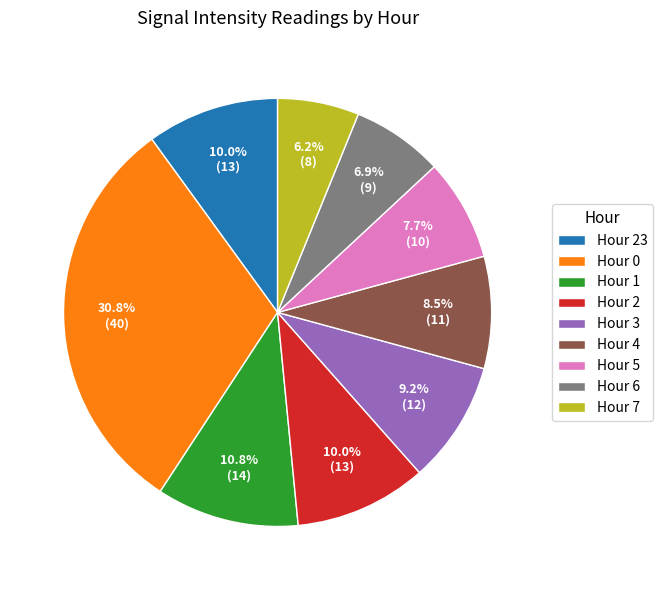

To the nearest percent, what is the average slice percentage?

11%